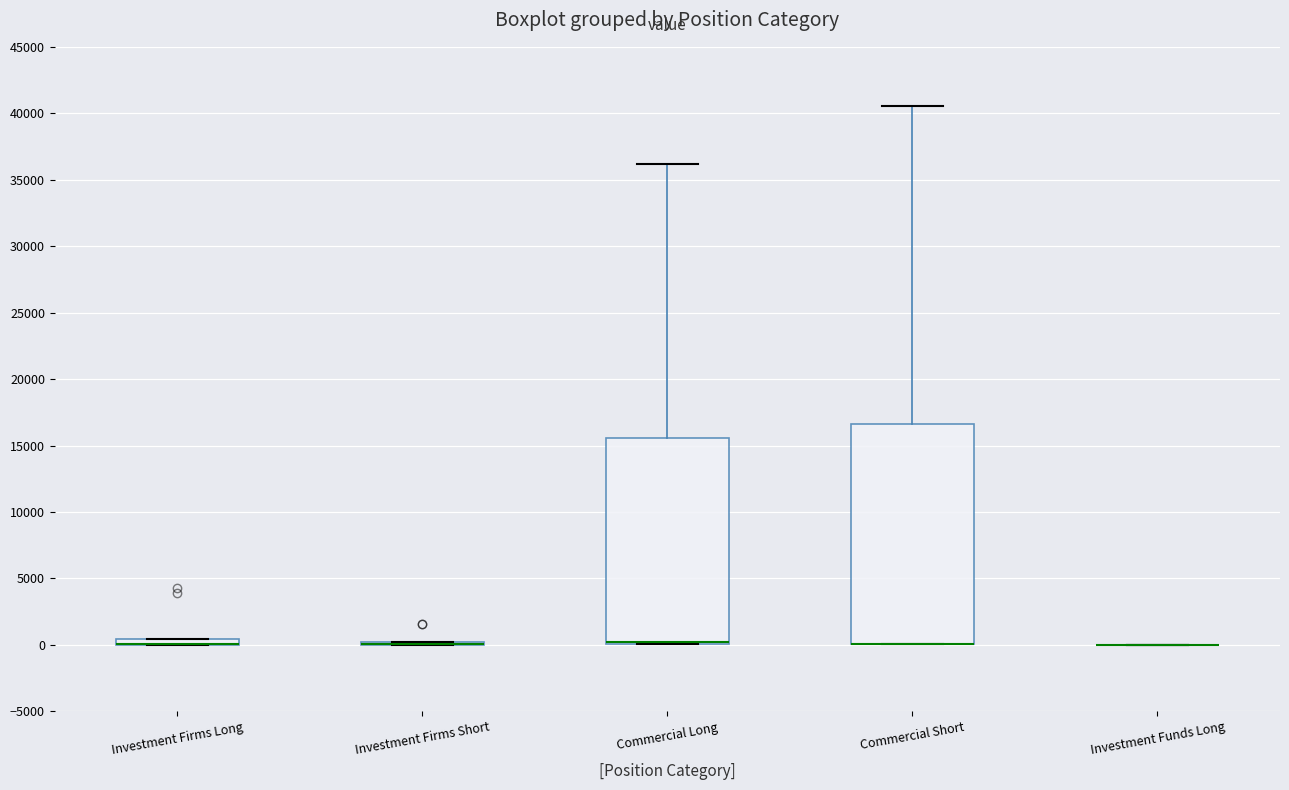

Comparing the boxes themselves (not the whiskers), which one is the tallest?

Commercial Short